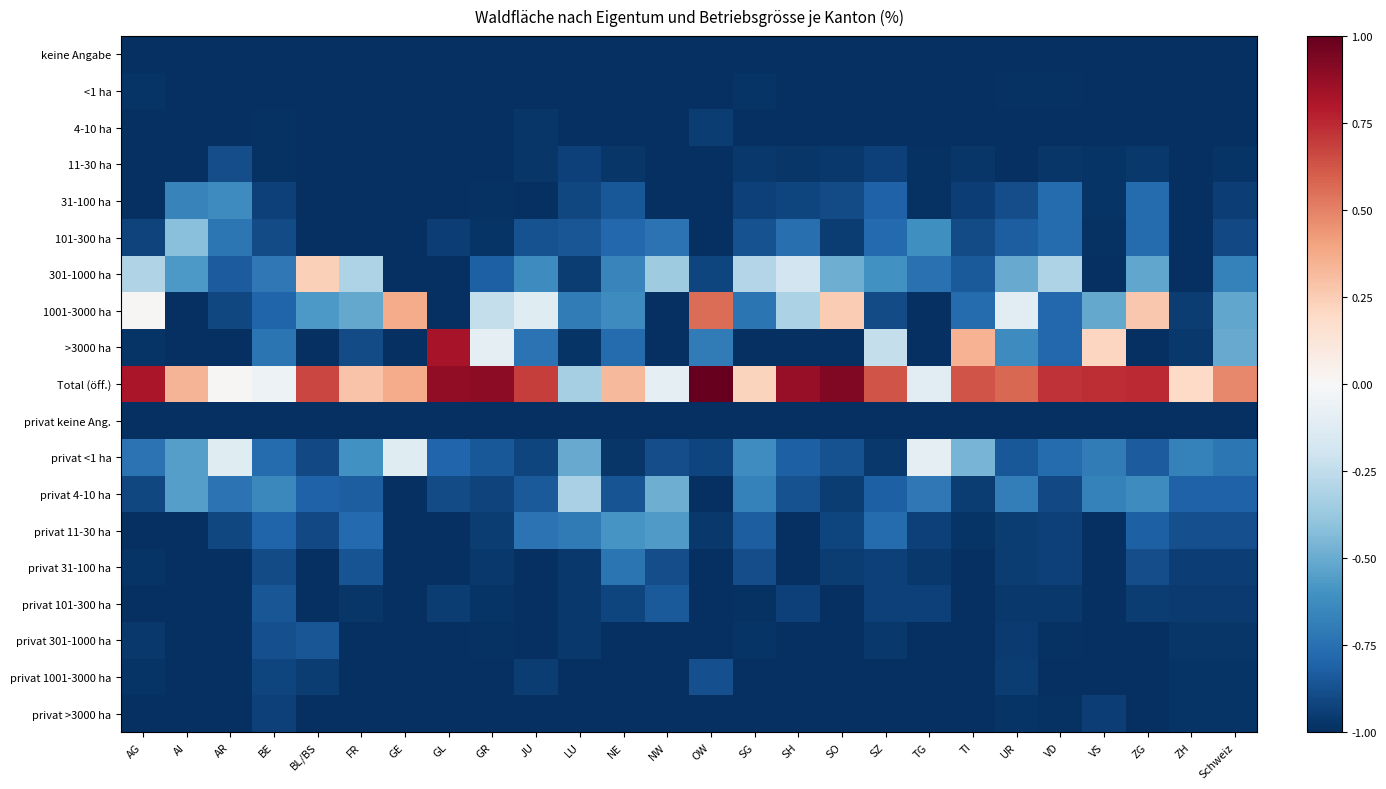

At VD, list the series in order from smallest to largest.

keine Angabe, 4-10 ha, privat keine Ang., privat 1001-3000 ha, <1 ha, privat 301-1000 ha, privat >3000 ha, 11-30 ha, privat 101-300 ha, privat 31-100 ha, privat 11-30 ha, privat 4-10 ha, 1001-3000 ha, >3000 ha, 31-100 ha, 101-300 ha, privat <1 ha, 301-1000 ha, Total (öff.)